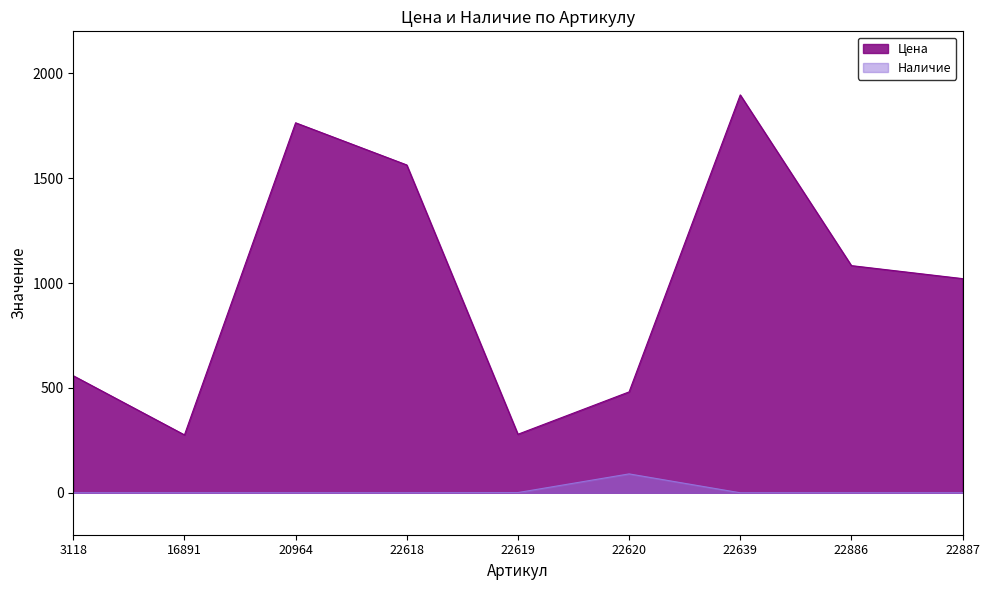

True or false: Наличие and Цена cross at least once.

False